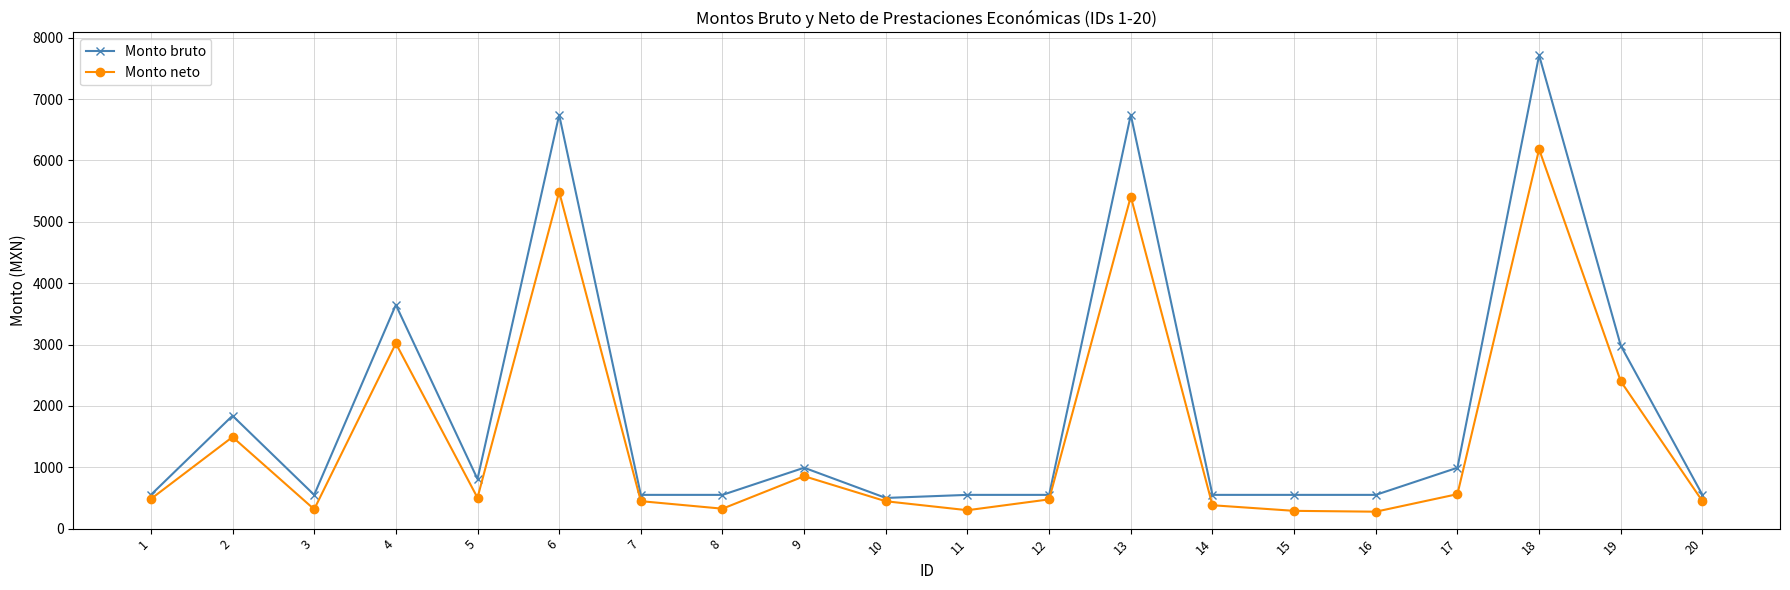

How many lines are shown in the chart?

2